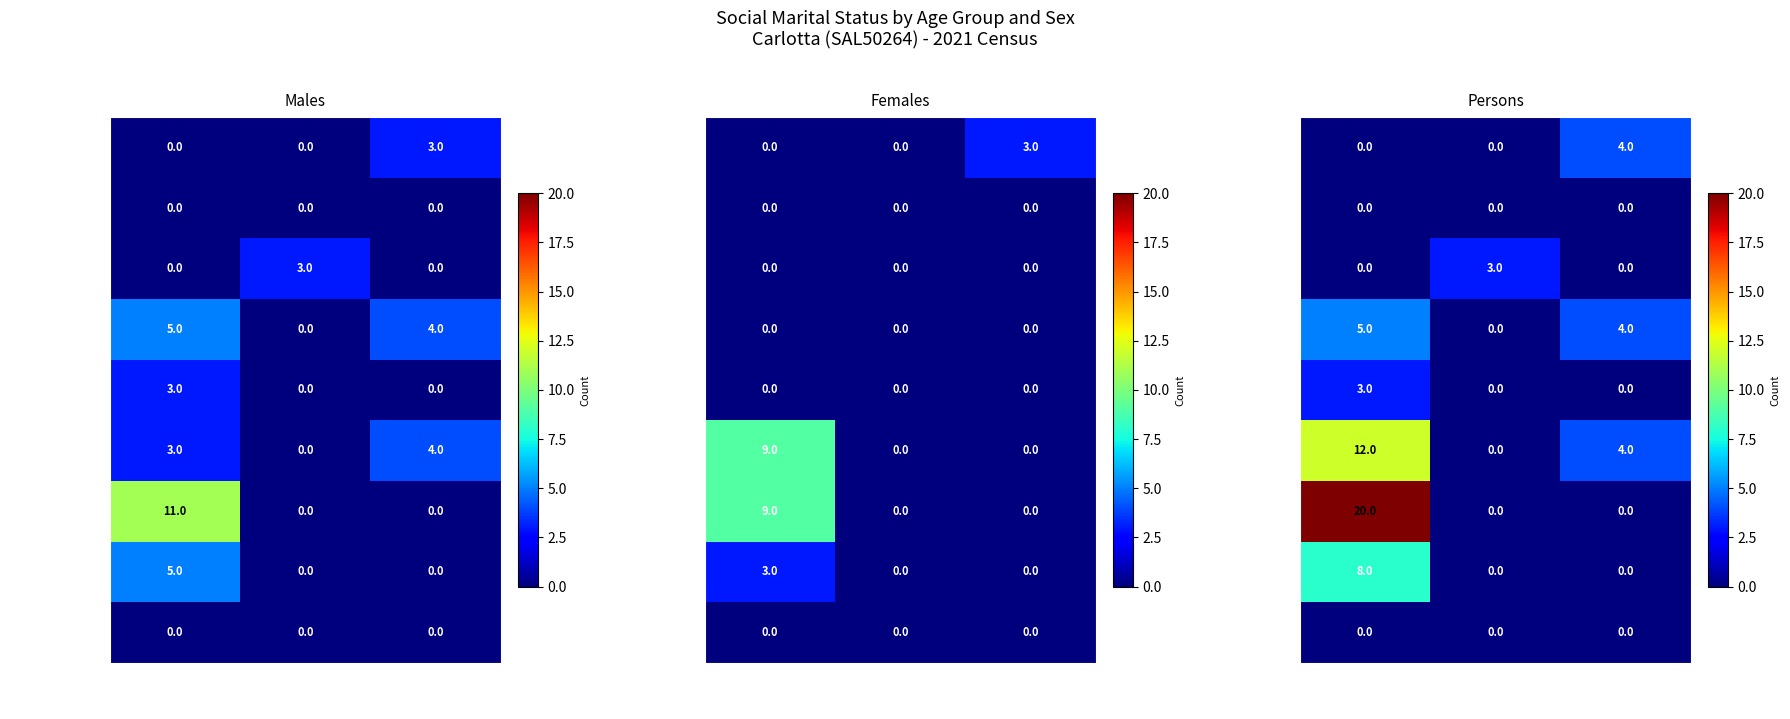

Which series changed the most between Registered Marriage and Not Married?

65-74 years